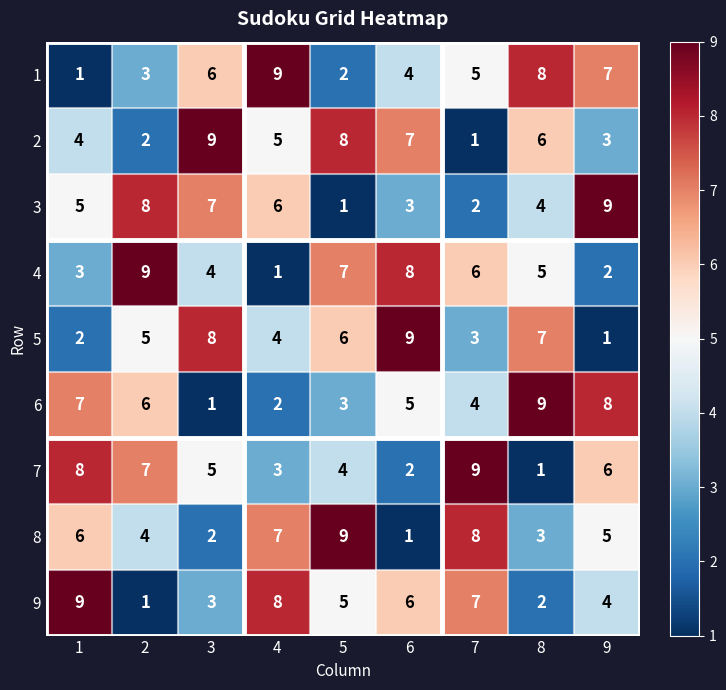

What is the sum of the 2 values at 6 and 2?

9